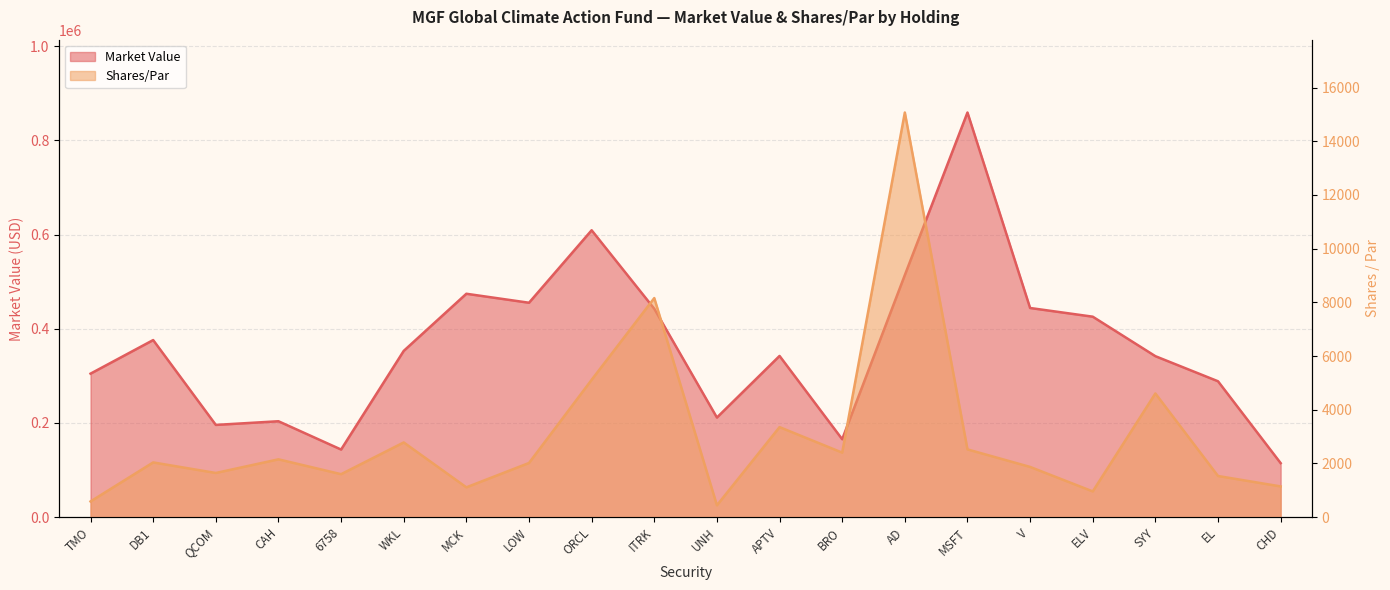

The Market Value series shows 859182.4 at MSFT. True or false?

True